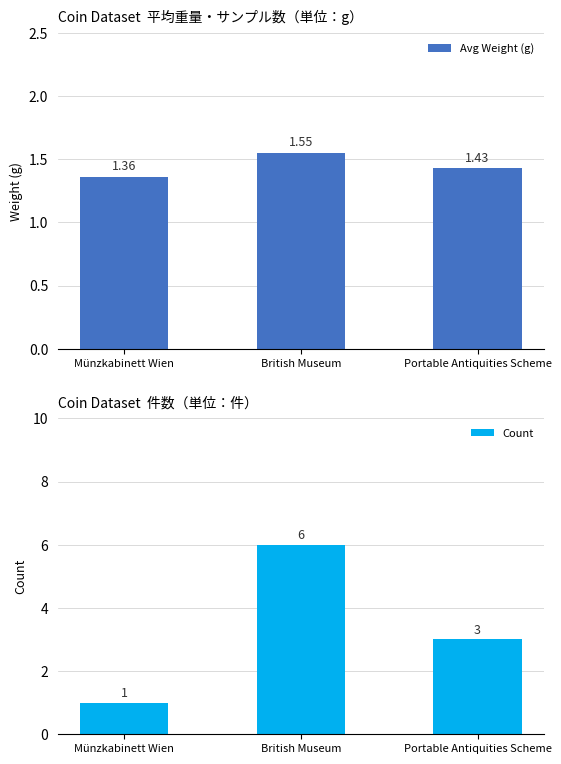

Which series has the largest total across all categories?

Count